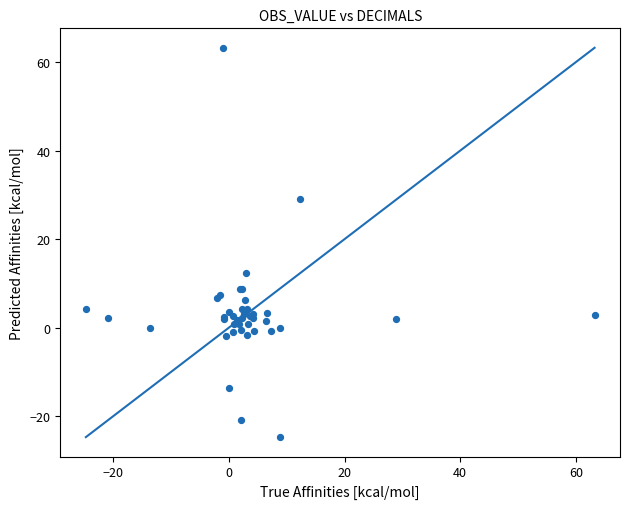

What Y value in the scatter plot is closest to 19?

12.3